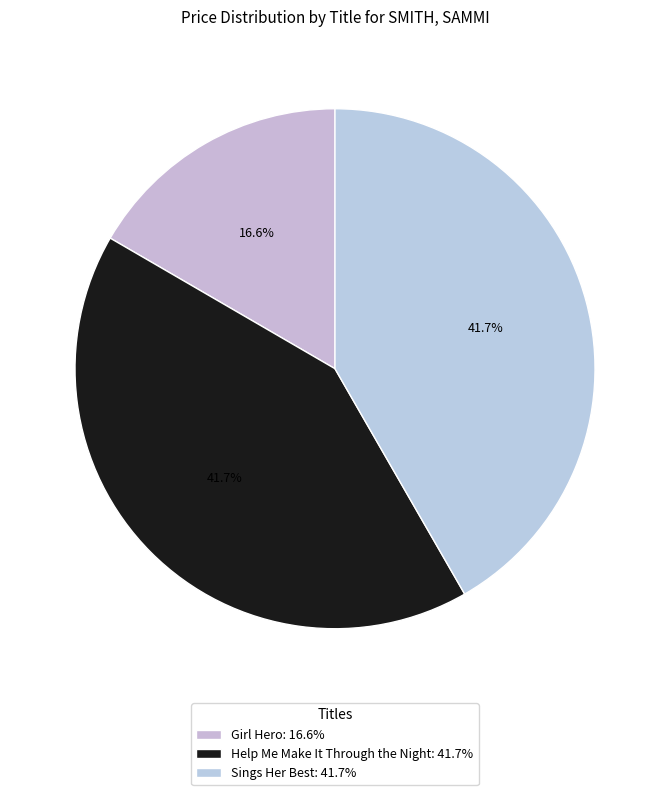

True or false: Girl Hero accounts for 31% of the total.

False